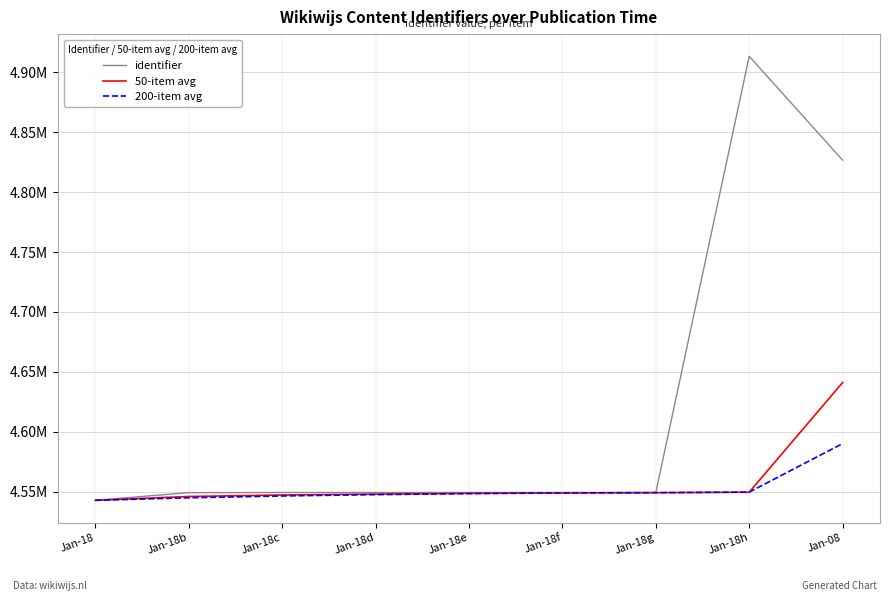

What are all the series names shown in the legend?

identifier, 50-item avg, 200-item avg